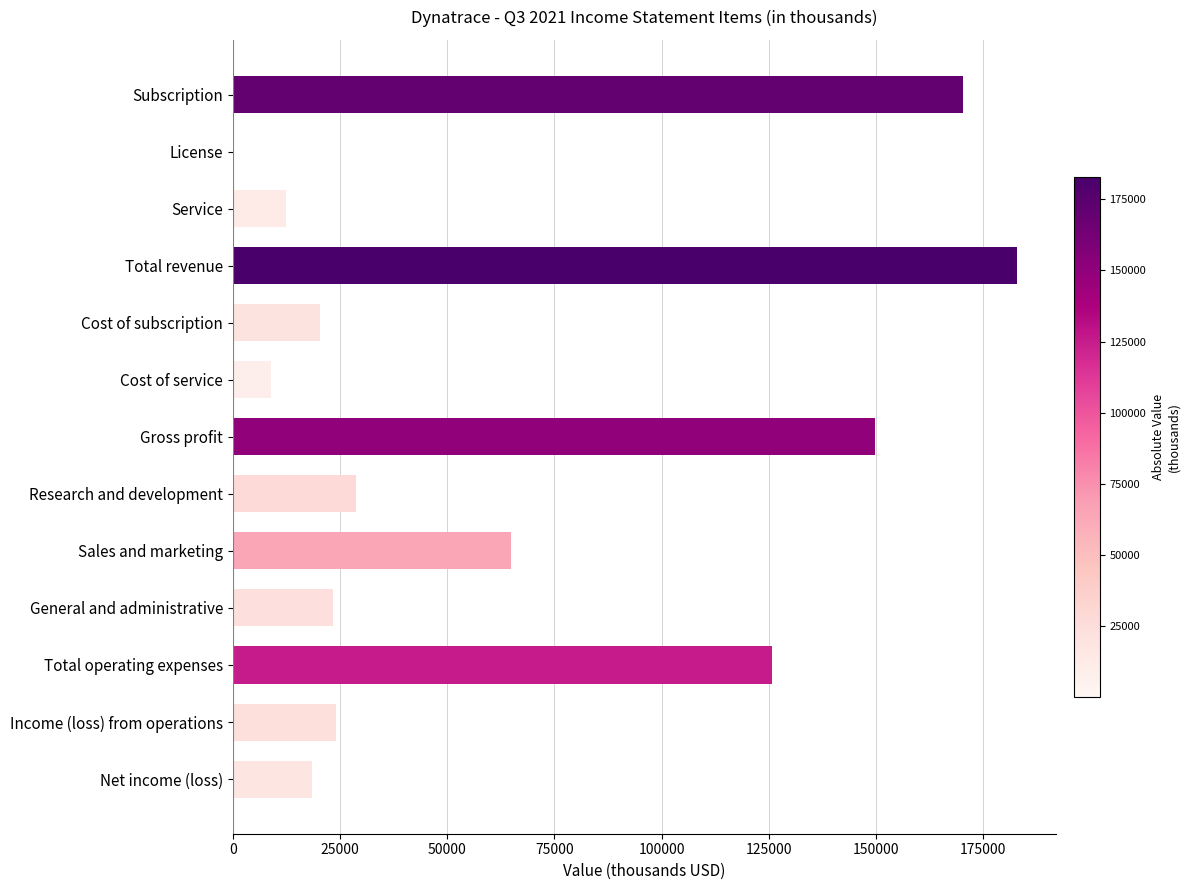

Which has a higher value, Total operating expenses or Cost of subscription?

Total operating expenses